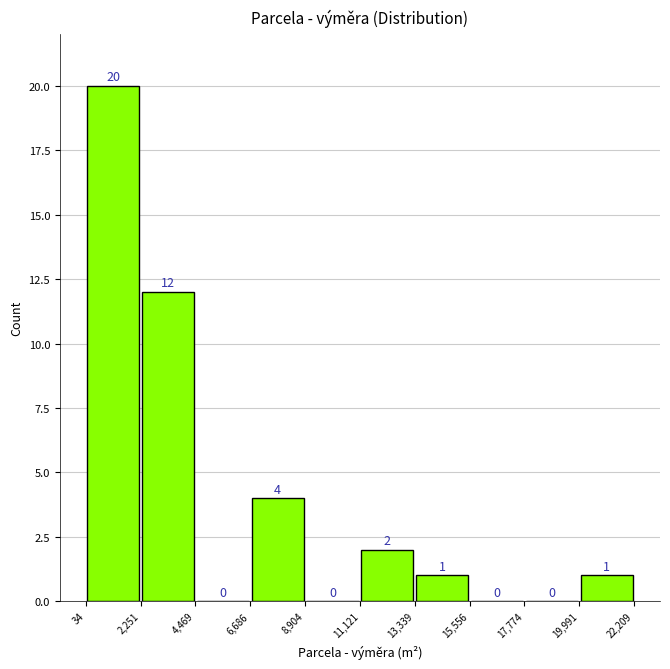

Reading left to right, transcribe this chart: for each bar, give the range it covers on the x-axis and its height.

34 to 2,251: 20
2,251 to 4,469: 12
4,469 to 6,686: 0
6,686 to 8,904: 4
8,904 to 11,121: 0
11,121 to 13,339: 2
13,339 to 15,556: 1
15,556 to 17,774: 0
17,774 to 19,991: 0
19,991 to 22,209: 1